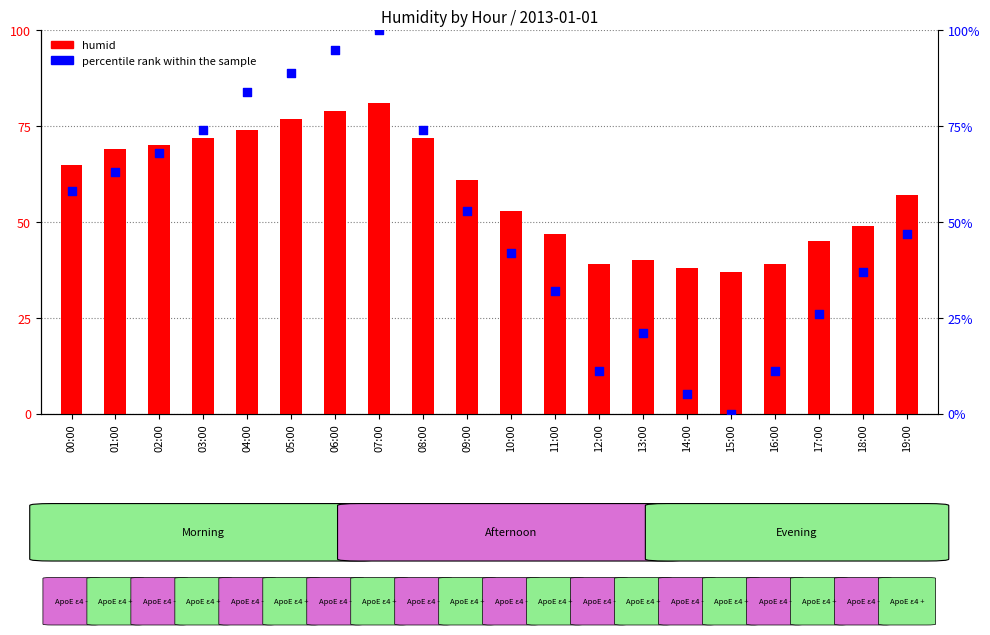

Which series reaches the minimum Y coordinate?

percentile rank within the sample